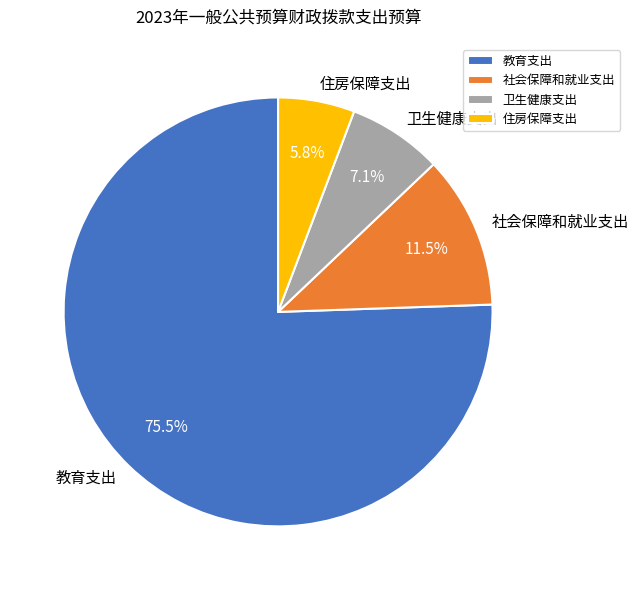

The 社会保障和就业支出 slice represents 17% of the pie. True or false?

False